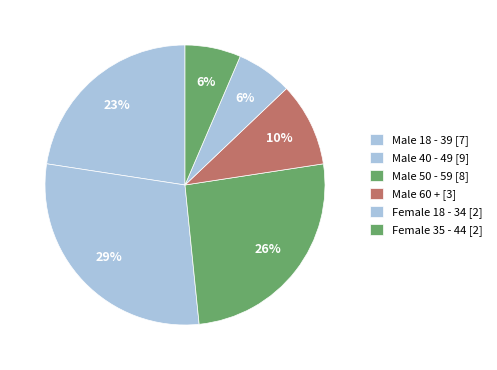

Rank the categories by value from lowest to highest.

Female 18 - 34, Female 35 - 44, Male 60 +, Male 18 - 39, Male 50 - 59, Male 40 - 49